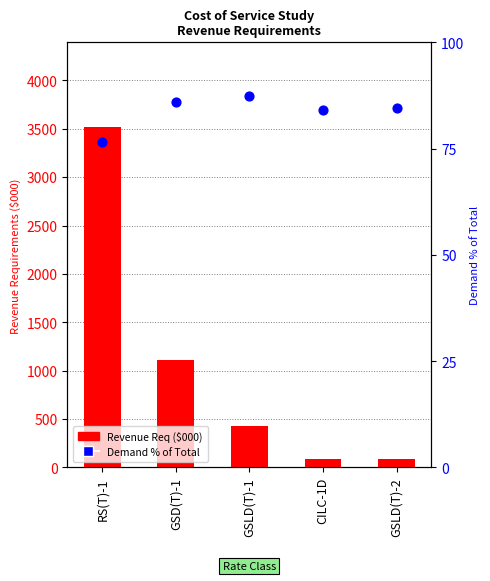

At which category is the sum across all series the highest?

RS(T)-1